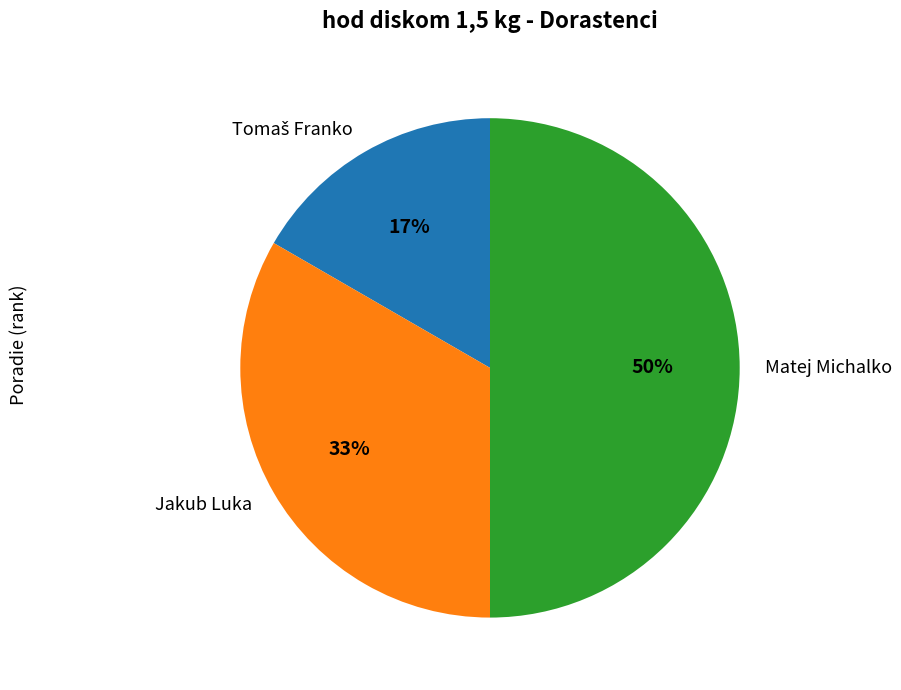

Is it true that Jakub Luka is 33% of the pie?

True